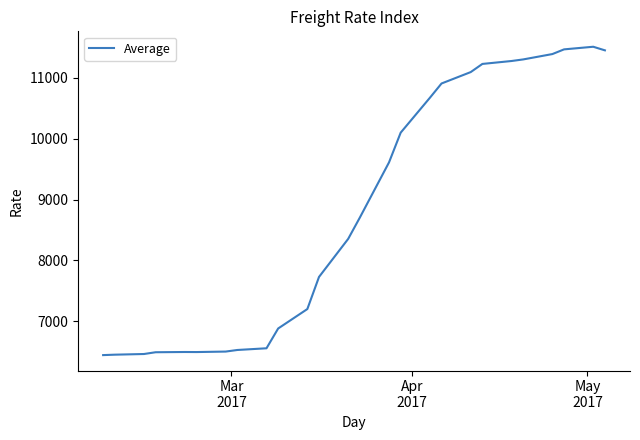

How many distinct data groups are displayed?

1